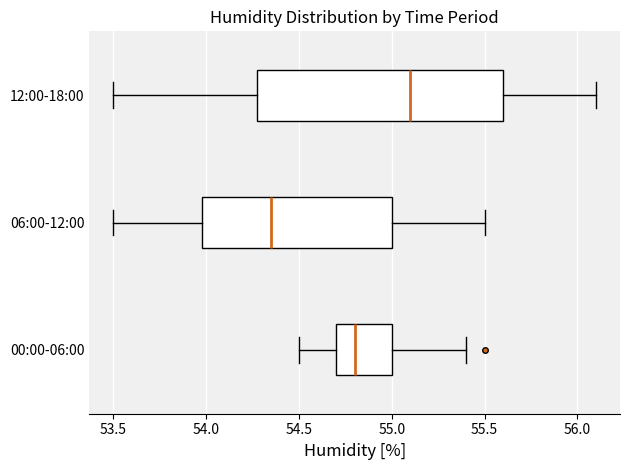

Which box's median line is the furthest to the left?

06:00-12:00